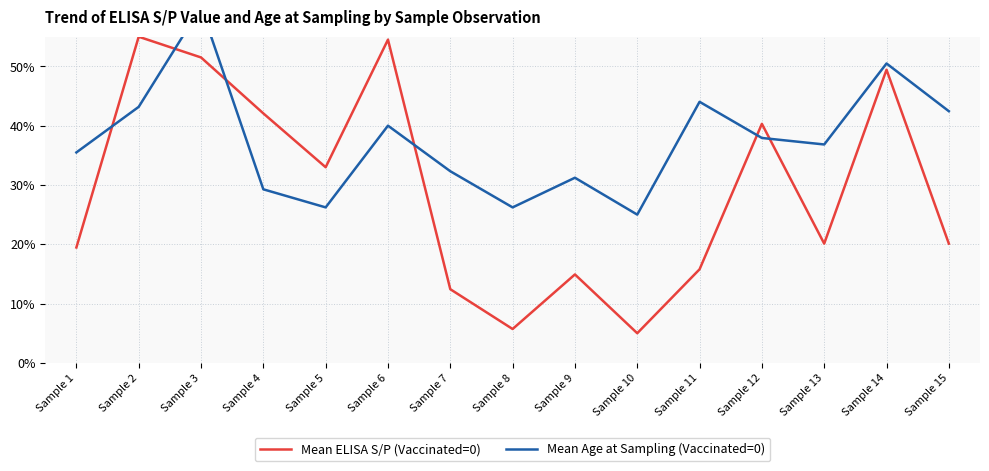

In Mean Age at Sampling (Vaccinated=0), how many points are lower than both neighbors (excluding endpoints)?

4